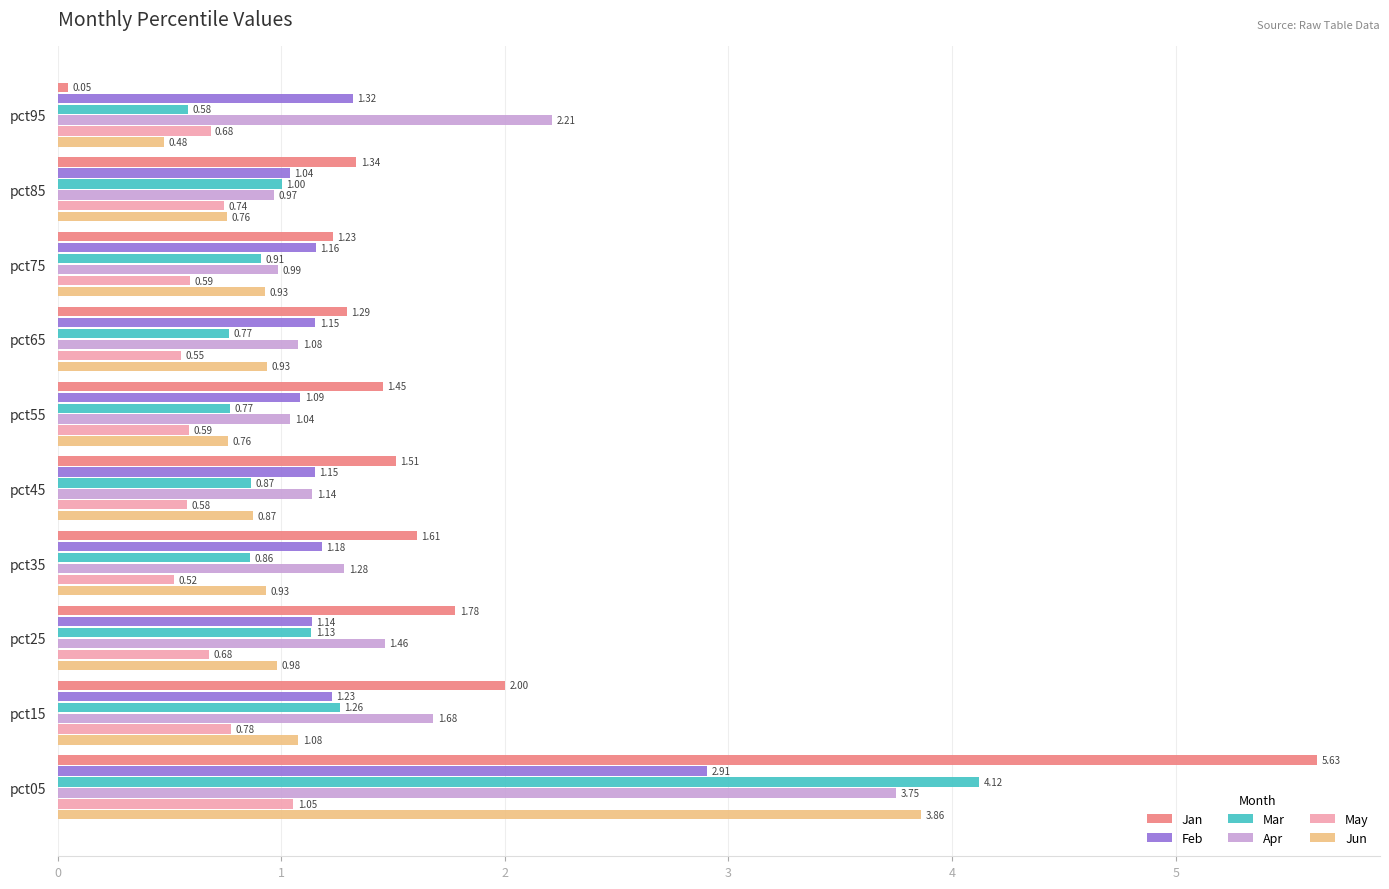

What is the difference between the maximum and minimum values in the Mar series?

3.5